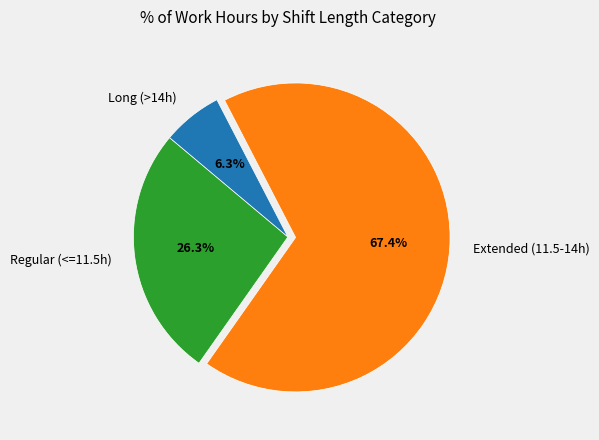

What is the largest slice in the pie chart?

Extended (11.5-14h)